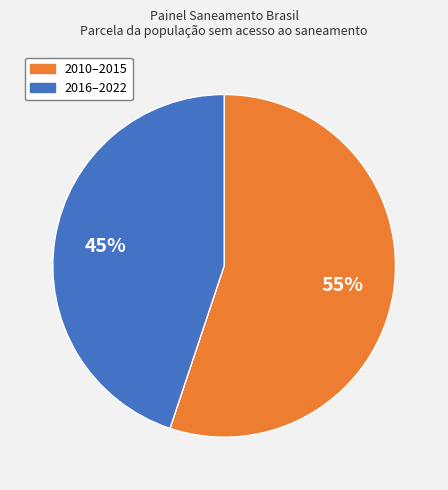

How many segments does this pie chart have?

2